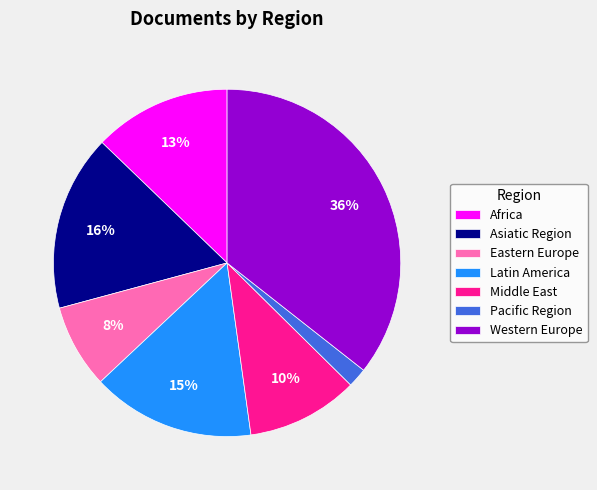

Which category has the smallest portion of the pie?

Pacific Region